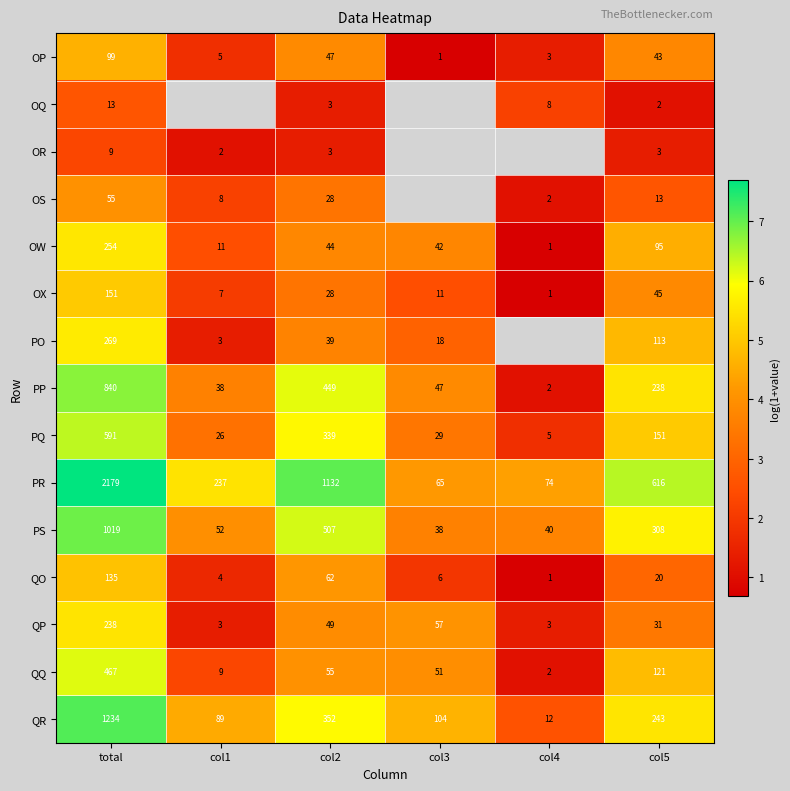

At col5, list the series in order from smallest to largest.

OQ, OR, OS, QO, QP, OP, OX, OW, PO, QQ, PQ, PP, QR, PS, PR